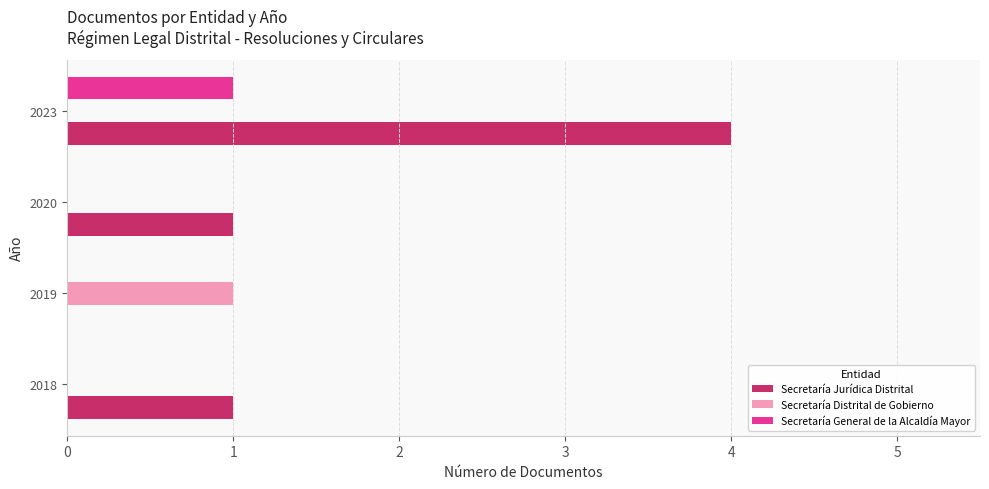

What is the greatest value displayed?

4